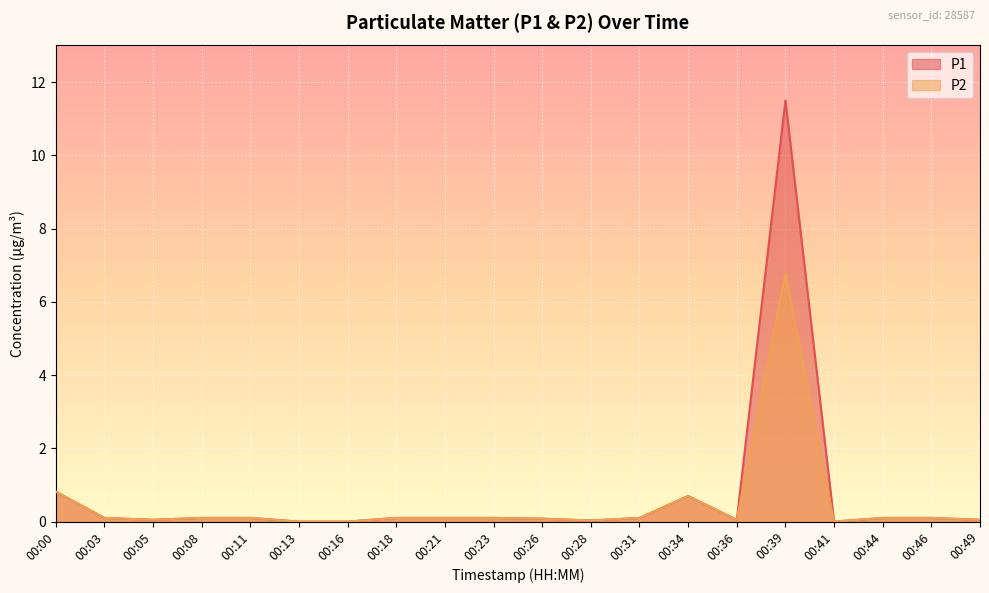

What is the difference between the maximum and minimum values in the P1 series?

11.5